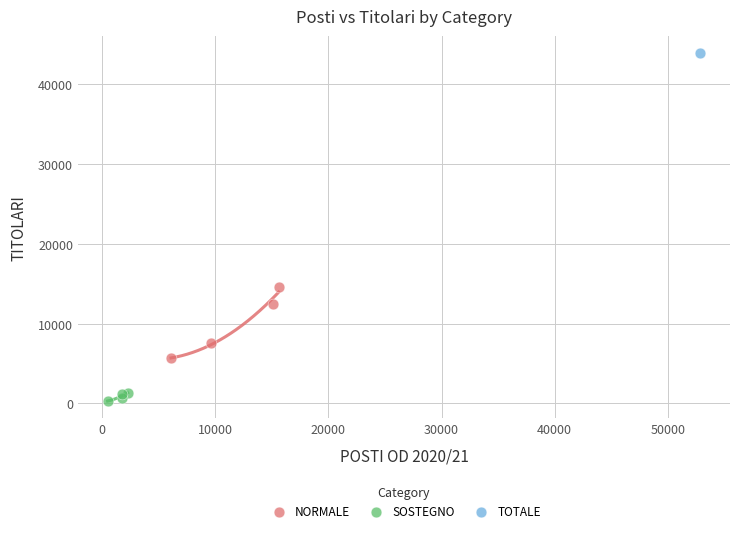

What are all the series names shown in the legend?

NORMALE, SOSTEGNO, TOTALE